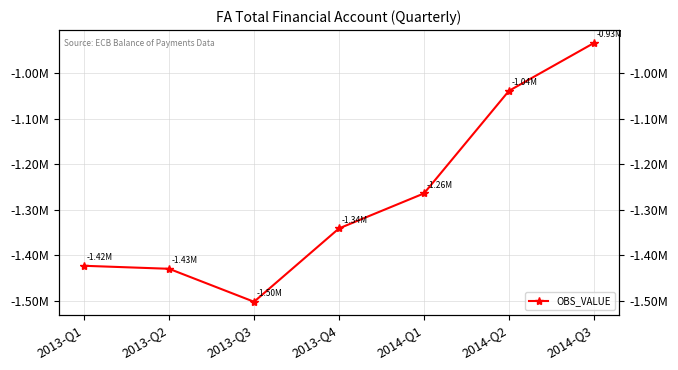

The chart shows a value of -933884.1 at 2014-Q3. True or false?

True